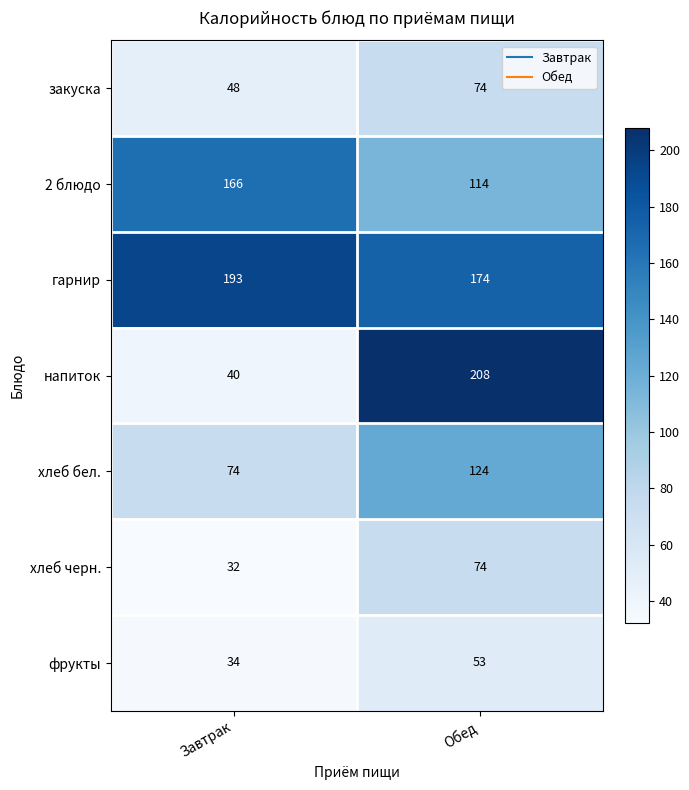

Reading left to right, transcribe all the data shown in this chart.

закуска: Завтрак=48	Обед=74
2 блюдо: Завтрак=166	Обед=114
гарнир: Завтрак=193	Обед=174
напиток: Завтрак=40	Обед=208
хлеб бел.: Завтрак=74	Обед=124
хлеб черн.: Завтрак=32	Обед=74
фрукты: Завтрак=34	Обед=53